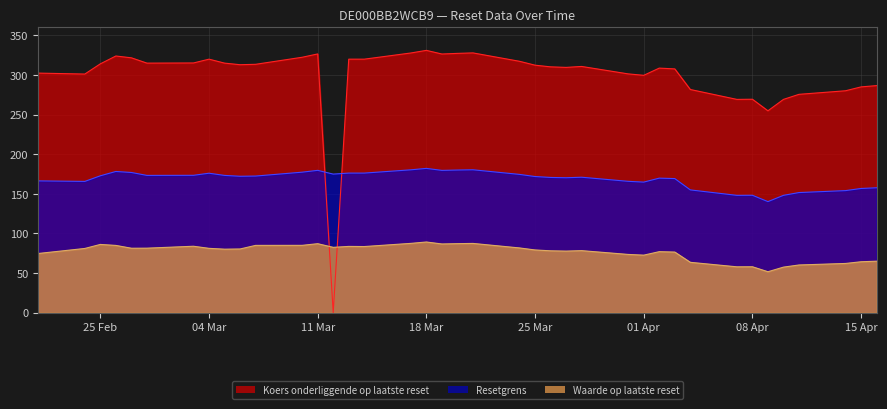

What is the spread (max minus min) of values at 2025-04-04?

218.2